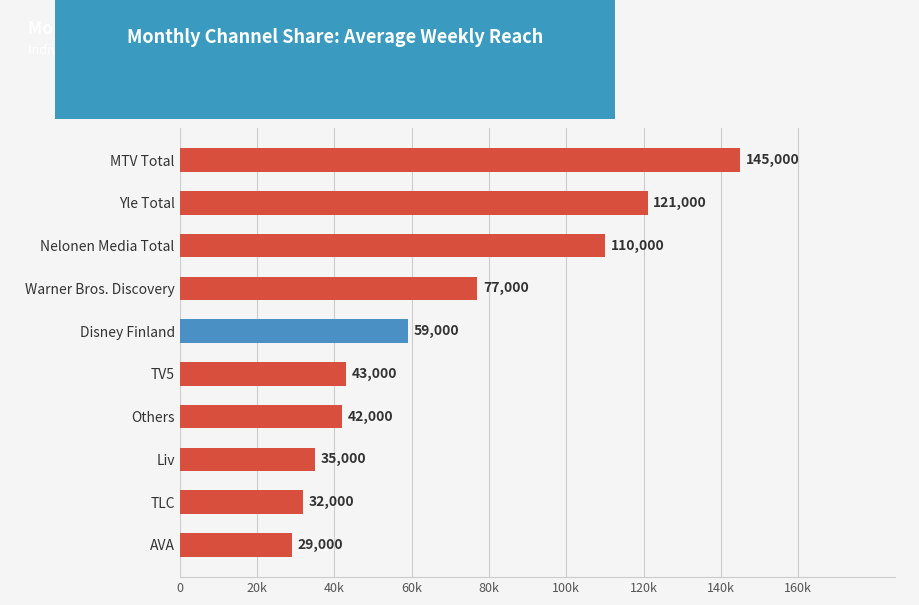

Are the bars horizontal?

Yes